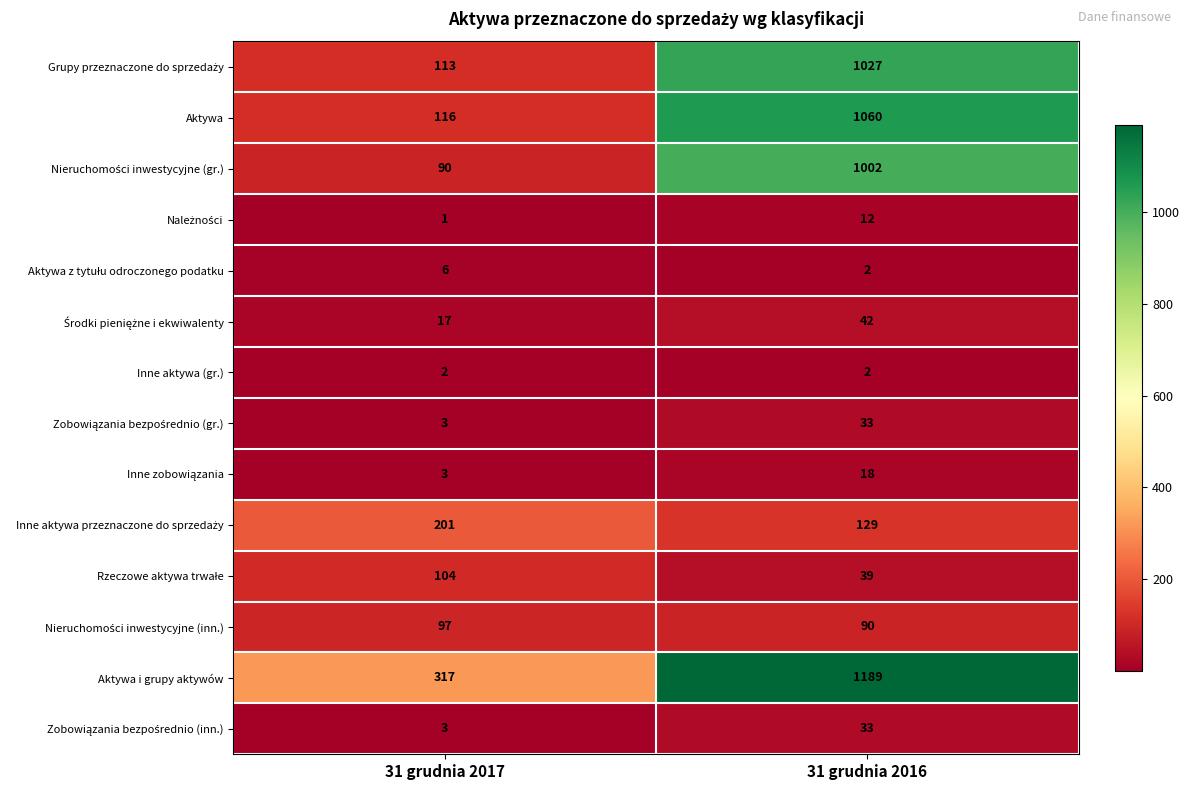

What is the spread (max minus min) of values at 31 grudnia 2017?

316